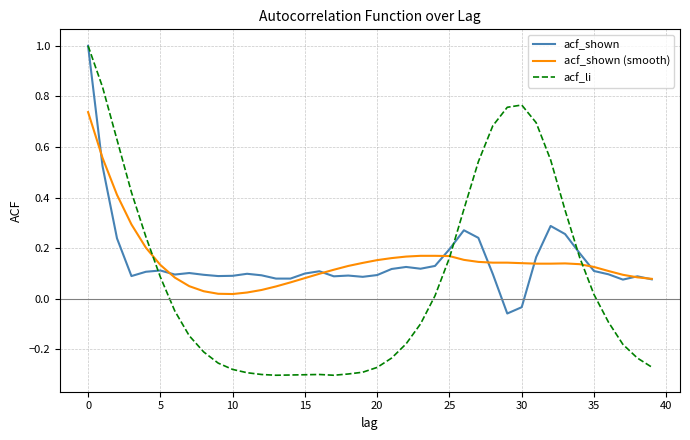

What is the greatest value displayed?

1.0